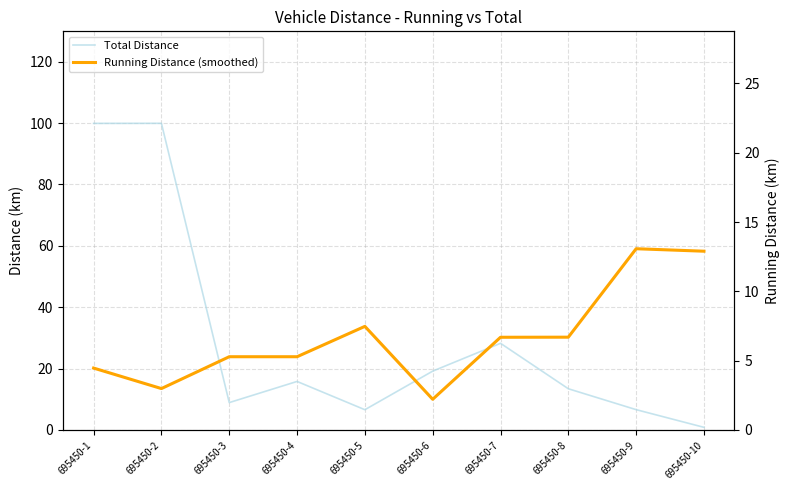

How many data points in Running Distance (smoothed) are less than 6?

5